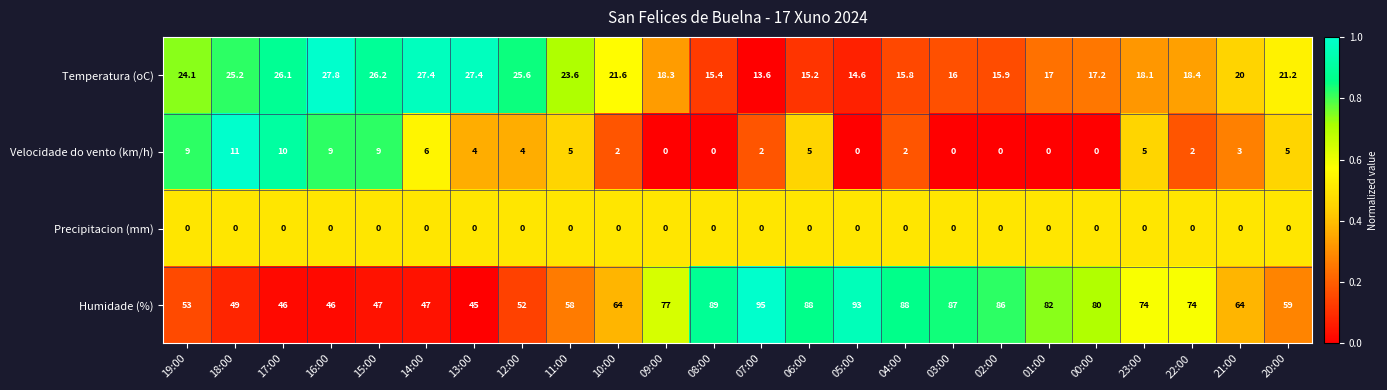

Which series has the largest total across all categories?

Humidade (%)